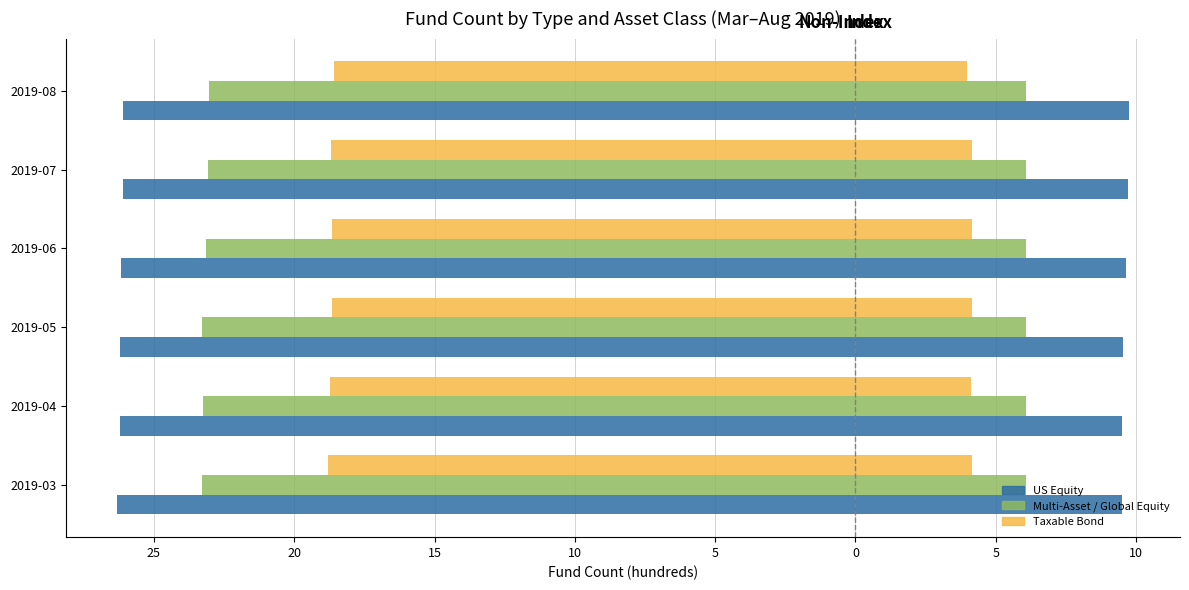

How many data points does each series have?

6